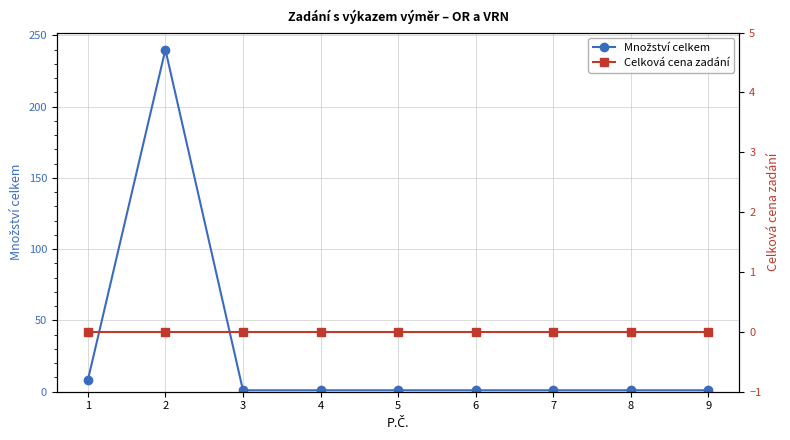

What are all the series names shown in the legend?

Množství celkem, Celková cena zadání